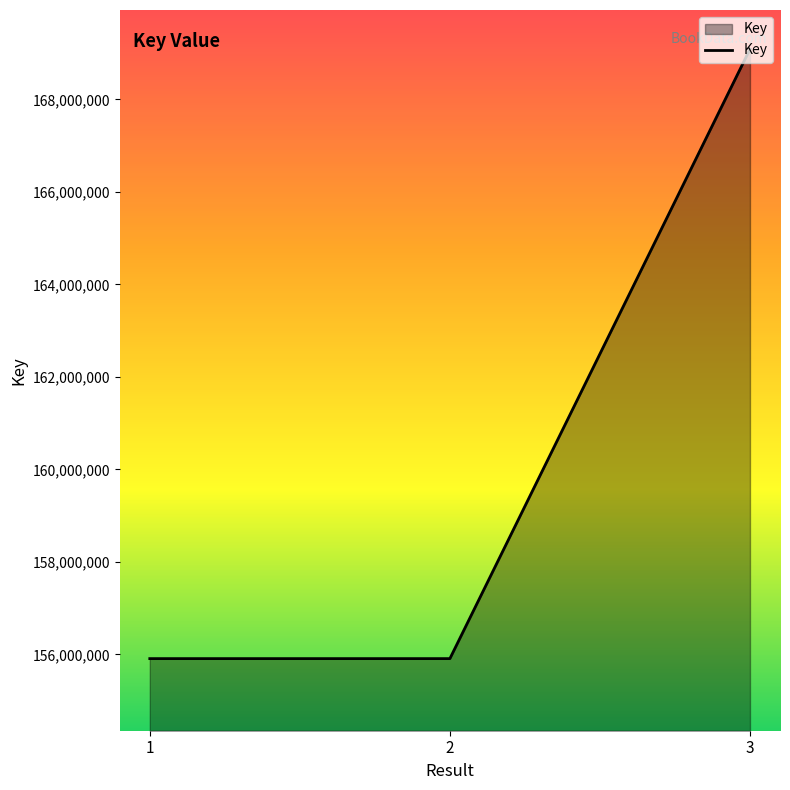

What is the smallest value displayed?

155906671